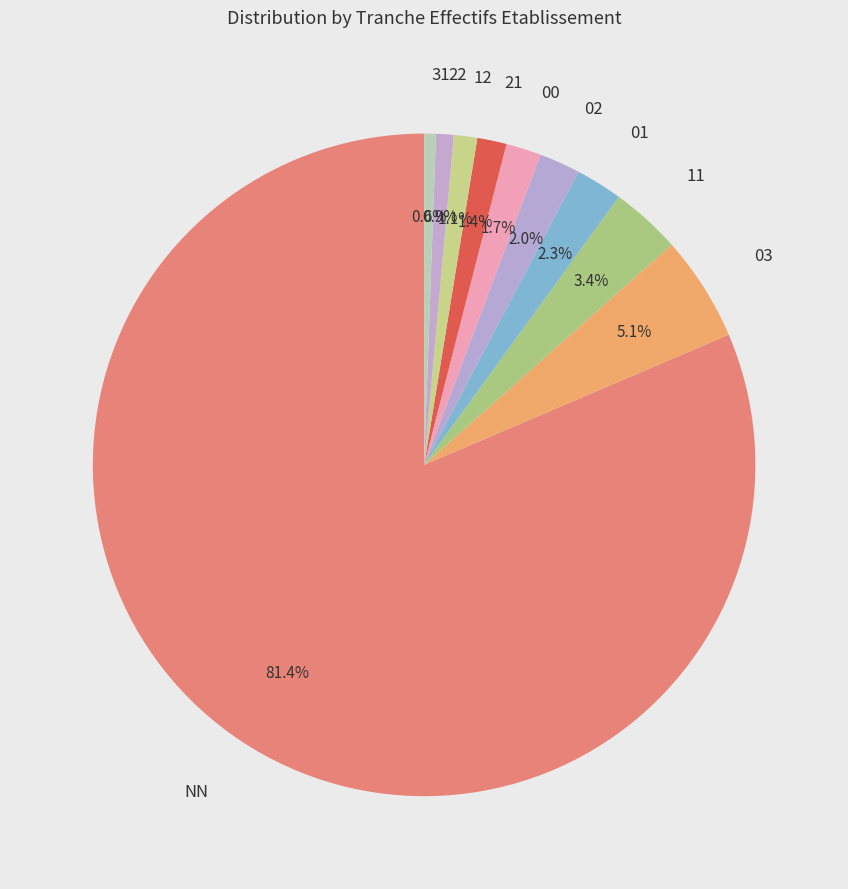

Which slice is the largest?

NN